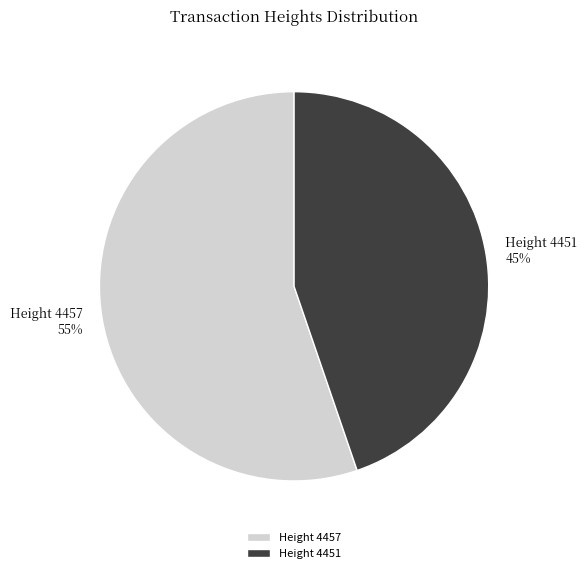

Rank the categories by value from lowest to highest.

Height 4451, Height 4457